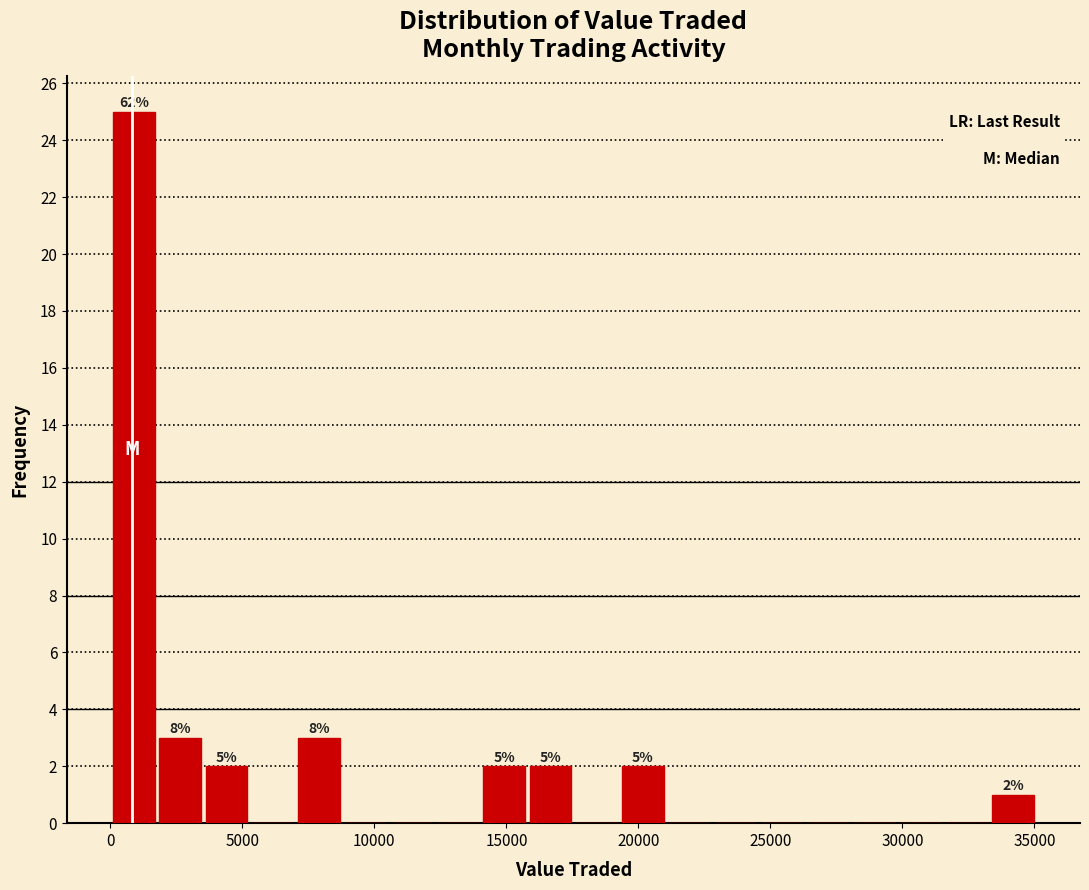

Around what value on the x-axis is the tallest bar? Give the approximate position of its centre, as read against the axis.

1000